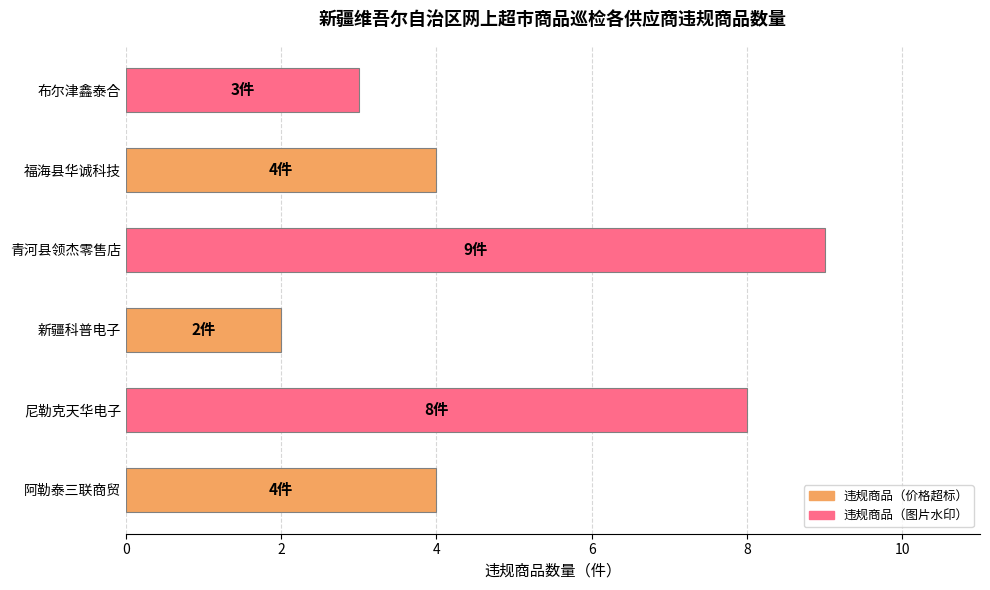

What is the sum of all values?

30